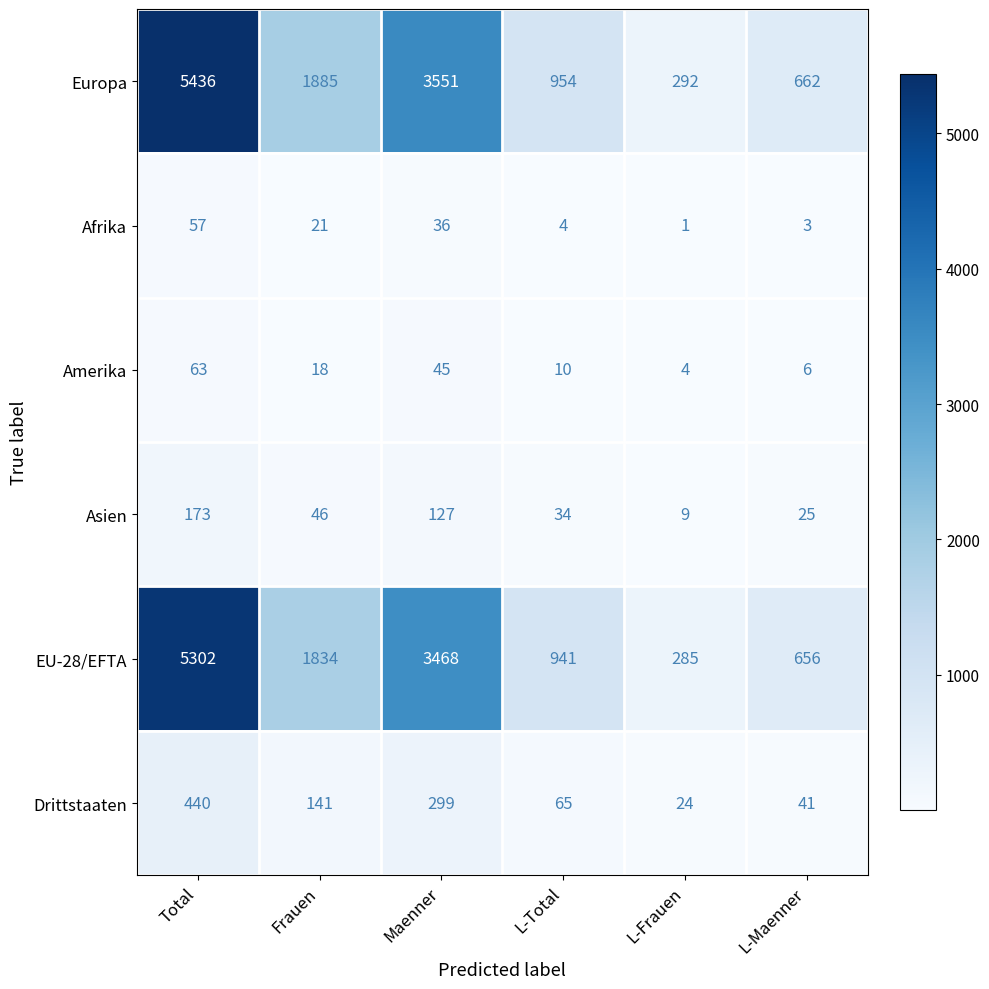

Which series has the largest total across all categories?

Europa